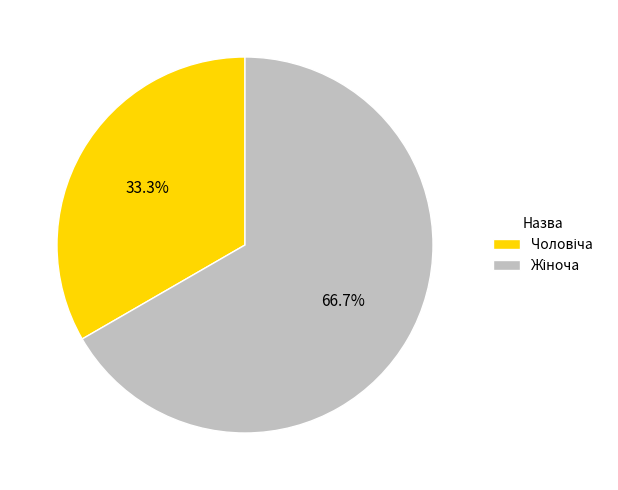

What is the majority slice?

Жіноча